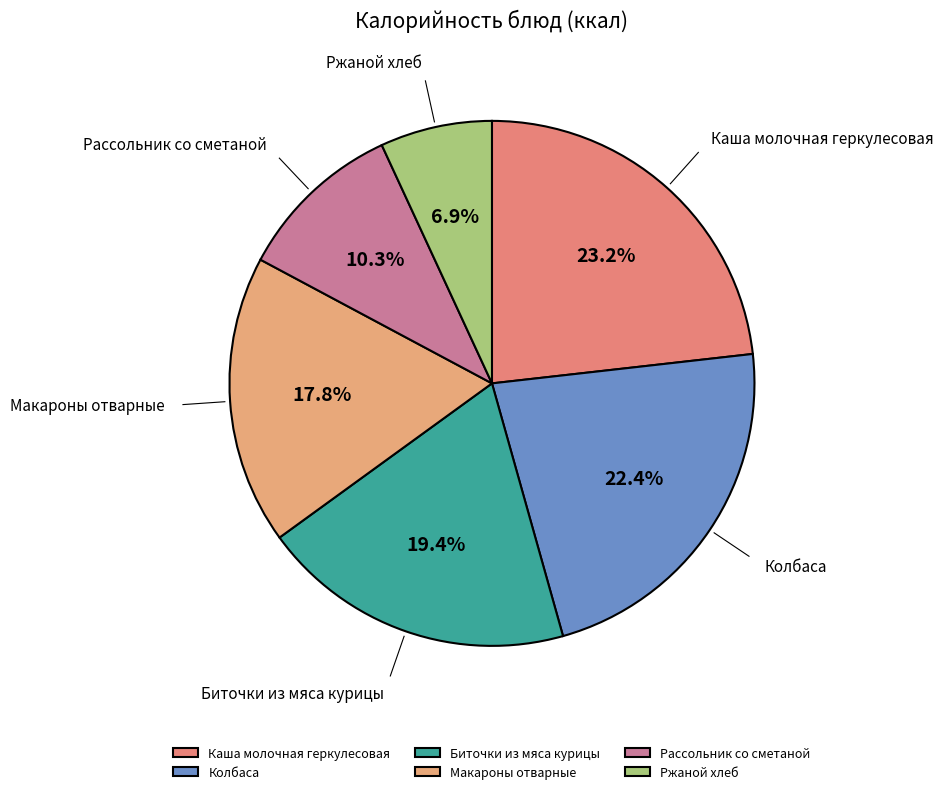

To the nearest percent, what percentage of the pie is Макароны отварные?

18%